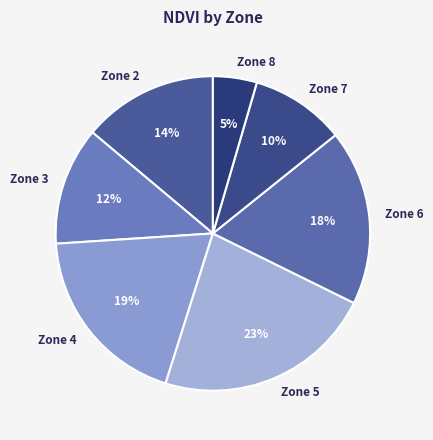

To the nearest percent, what is the combined percentage of Zone 8 and Zone 6?

23%